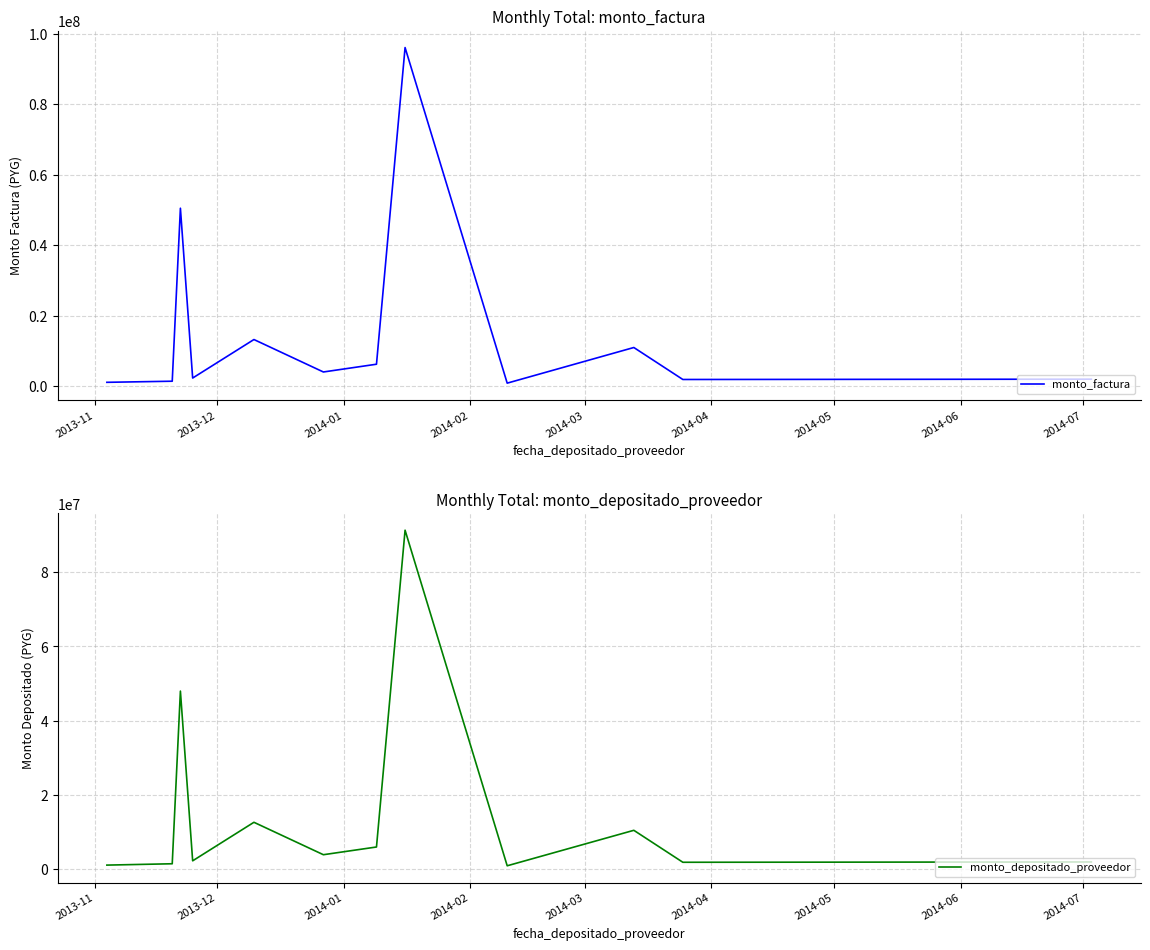

What is the maximum value for monto_factura?

96089100